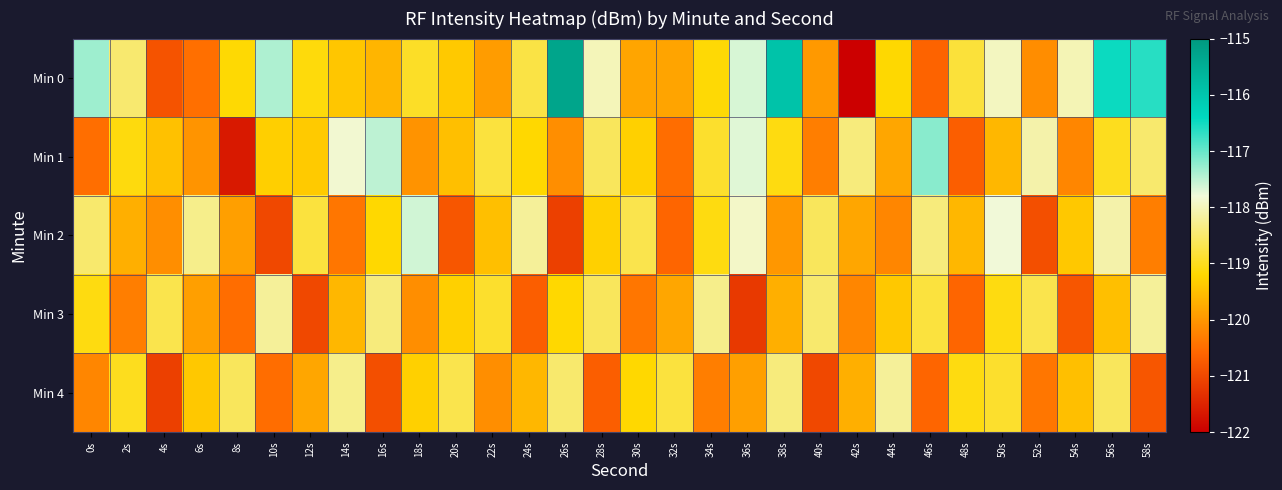

Reading left to right, extract all data points from this chart.

Min 0: 0s=-117.3	2s=-118.5	4s=-120.8	6s=-120.5	8s=-119.2	10s=-117.4	12s=-119.1	14s=-119.4	16s=-119.6	18s=-118.9	20s=-119.4	22s=-119.9	24s=-118.7	26s=-115.3	28s=-118.0	30s=-119.8	32s=-119.8	34s=-119.2	36s=-117.6	38s=-115.9	40s=-120.0	42s=-122.0	44s=-119.2	46s=-120.6	48s=-118.8	50s=-118.0	52s=-120.1	54s=-118.0	56s=-116.5	58s=-116.6
Min 1: 0s=-120.5	2s=-119.1	4s=-119.5	6s=-120.0	8s=-121.6	10s=-119.3	12s=-119.4	14s=-117.9	16s=-117.5	18s=-120.0	20s=-119.5	22s=-118.8	24s=-119.2	26s=-120.1	28s=-118.6	30s=-119.3	32s=-120.5	34s=-118.9	36s=-117.7	38s=-119.1	40s=-120.3	42s=-118.4	44s=-119.8	46s=-117.2	48s=-120.7	50s=-119.6	52s=-118.1	54s=-120.2	56s=-119.0	58s=-118.5
Min 2: 0s=-118.5	2s=-119.7	4s=-120.1	6s=-118.3	8s=-119.9	10s=-121.0	12s=-118.8	14s=-120.4	16s=-119.2	18s=-117.6	20s=-120.8	22s=-119.5	24s=-118.2	26s=-121.1	28s=-119.3	30s=-118.7	32s=-120.6	34s=-119.1	36s=-117.9	38s=-120.0	40s=-118.6	42s=-119.8	44s=-120.2	46s=-118.4	48s=-119.6	50s=-117.8	52s=-120.9	54s=-119.4	56s=-118.1	58s=-120.3
Min 3: 0s=-119.1	2s=-120.3	4s=-118.7	6s=-119.9	8s=-120.5	10s=-118.2	12s=-121.0	14s=-119.6	16s=-118.4	18s=-120.1	20s=-119.3	22s=-118.9	24s=-120.7	26s=-119.2	28s=-118.6	30s=-120.4	32s=-119.8	34s=-118.3	36s=-121.2	38s=-119.7	40s=-118.5	42s=-120.2	44s=-119.4	46s=-118.8	48s=-120.6	50s=-119.1	52s=-118.7	54s=-120.8	56s=-119.5	58s=-118.2
Min 4: 0s=-120.2	2s=-119.0	4s=-121.1	6s=-119.4	8s=-118.6	10s=-120.5	12s=-119.8	14s=-118.3	16s=-120.9	18s=-119.3	20s=-118.7	22s=-120.1	24s=-119.6	26s=-118.5	28s=-120.7	30s=-119.2	32s=-118.8	34s=-120.3	36s=-119.9	38s=-118.4	40s=-121.0	42s=-119.7	44s=-118.2	46s=-120.6	48s=-119.1	50s=-118.9	52s=-120.4	54s=-119.5	56s=-118.6	58s=-120.8